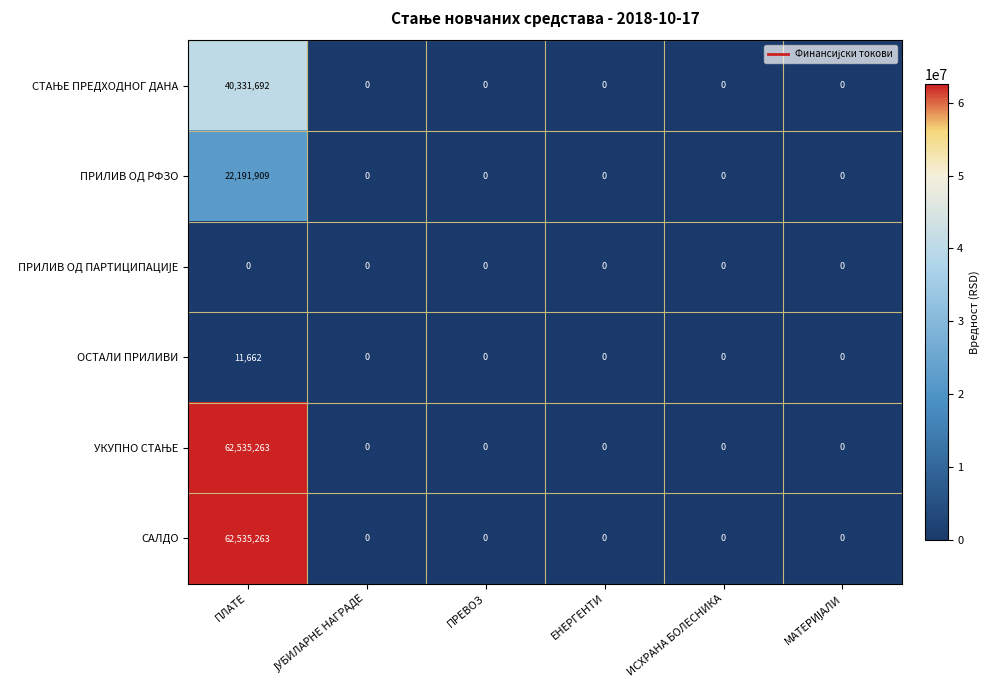

What is the difference between the maximum and minimum values in the САЛДО series?

62535263